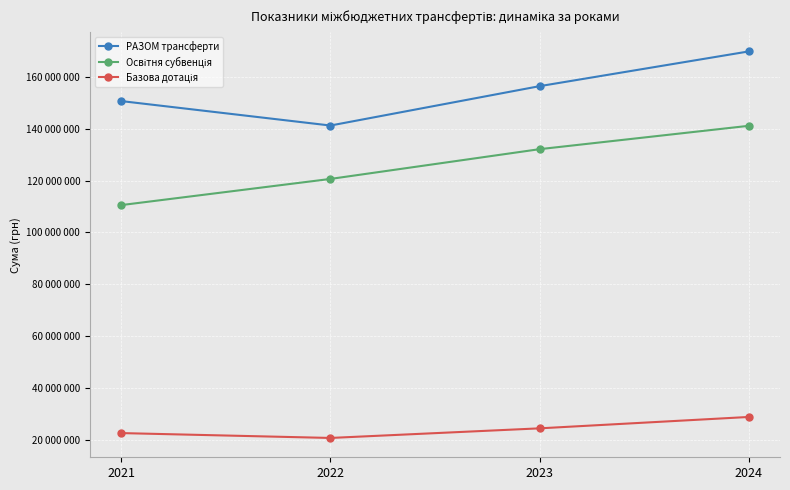

How many interior local valleys does the Базова дотація series have?

1